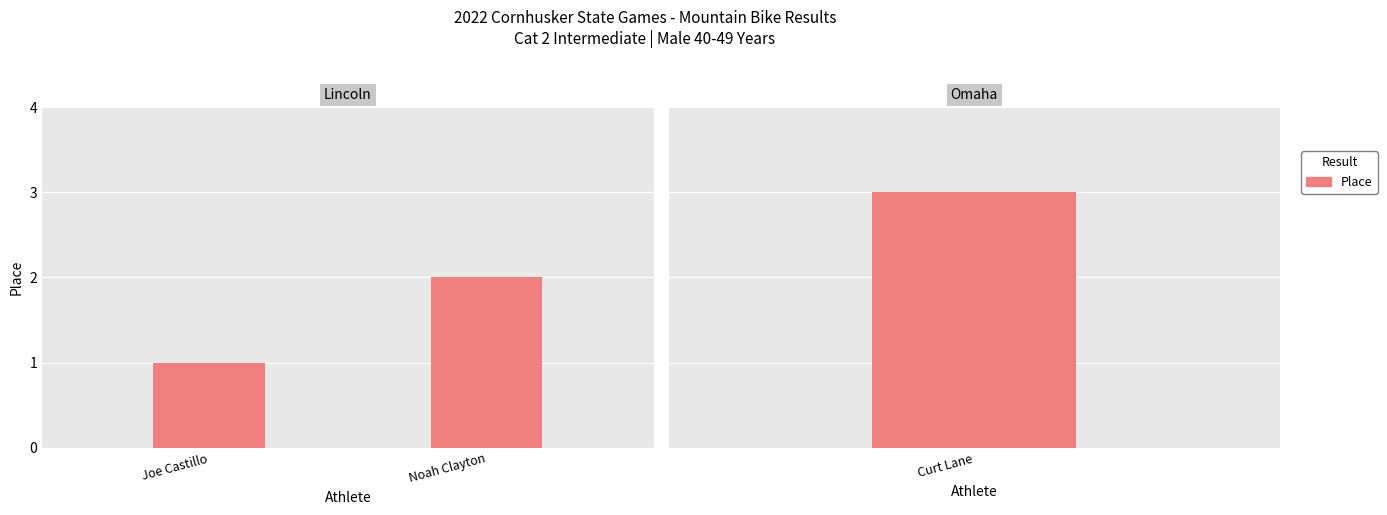

True or false: the data shows 1 at Joe Castillo.

False